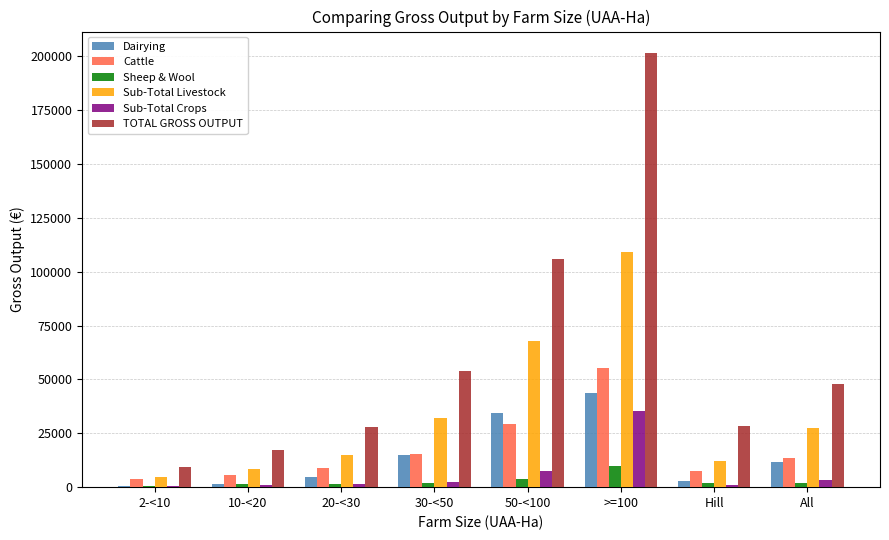

At which category is the sum across all series the highest?

>=100